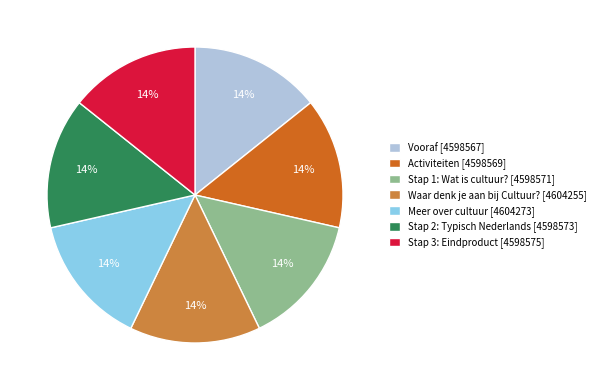

True or false: Vooraf [4598567] accounts for 6% of the total.

False